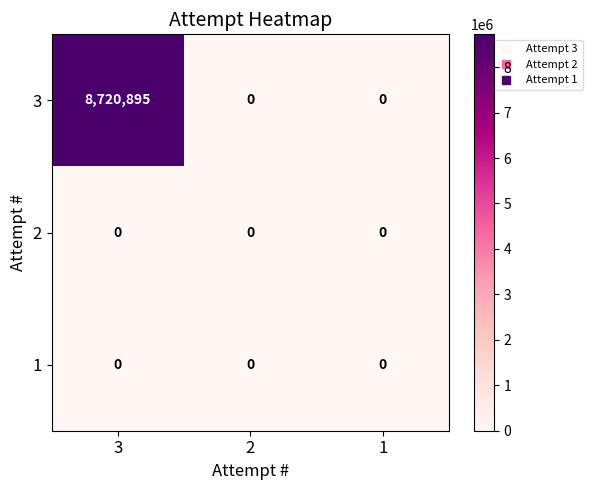

What is the total value across all series at 3?

8720895